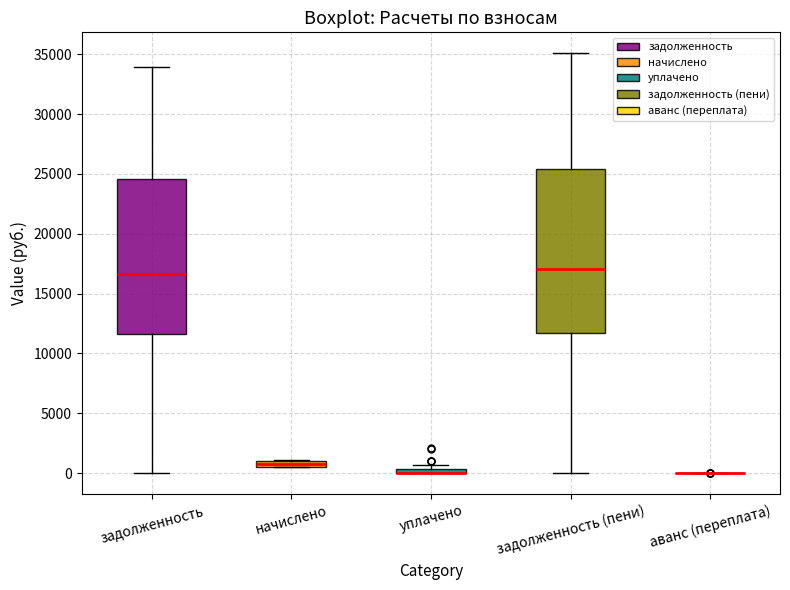

Which box is the tallest, from its lower edge to its upper edge?

задолженность (пени)